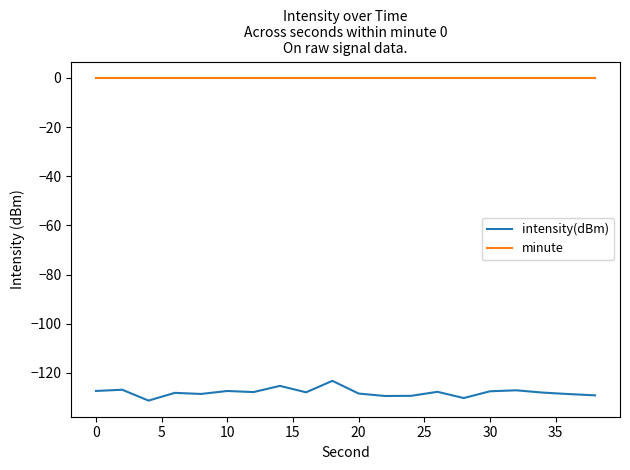

What are all the series names shown in the legend?

intensity(dBm), minute